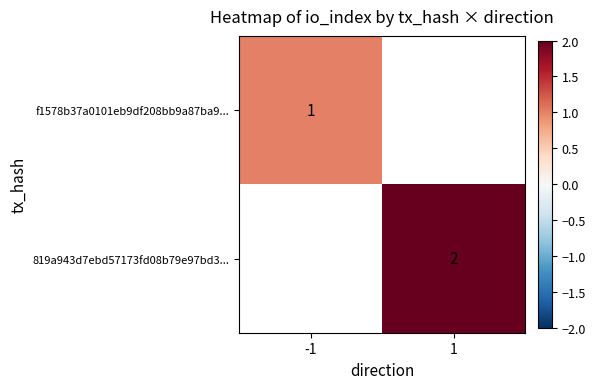

The value of 819a943d7ebd57173fd08b79e97bd3... at 1 is 0.7. True or false?

False